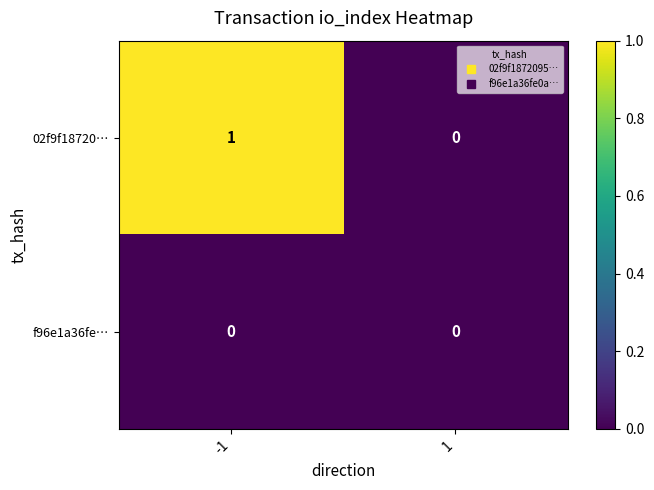

Which series has the largest range (max minus min)?

02f9f18720…